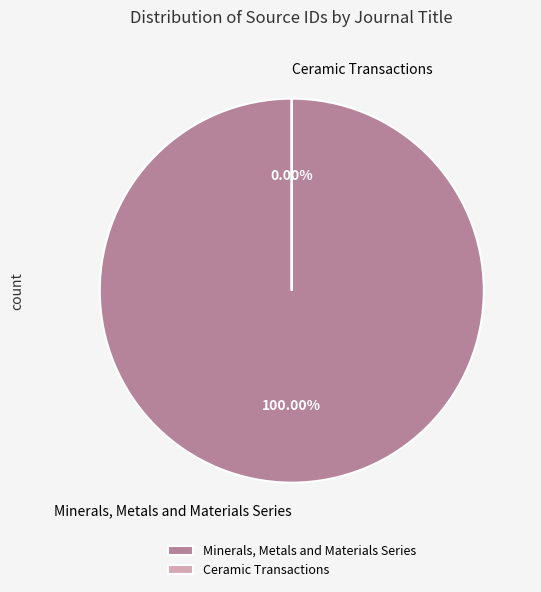

Is there any slice that represents more than half of the pie?

Yes